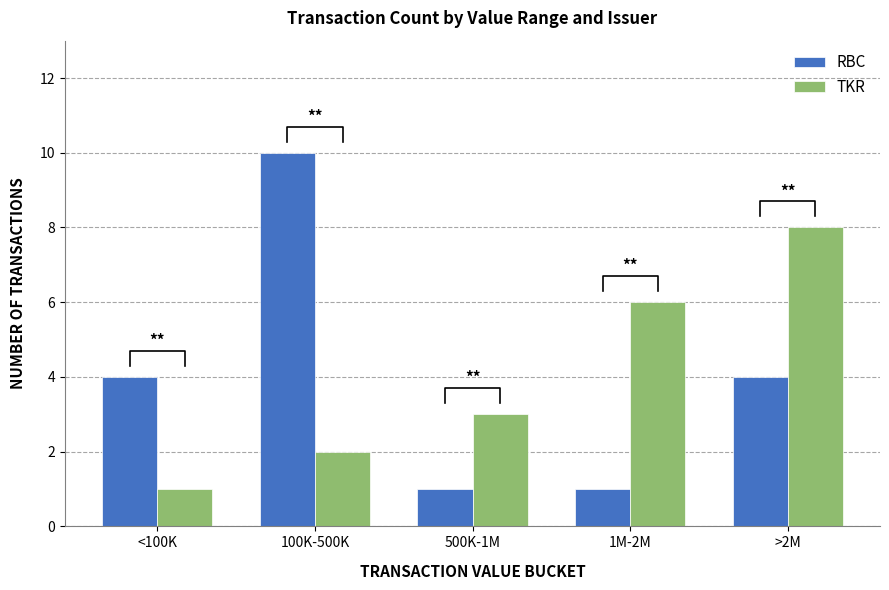

True or false: RBC has a value of 4 at >2M.

True